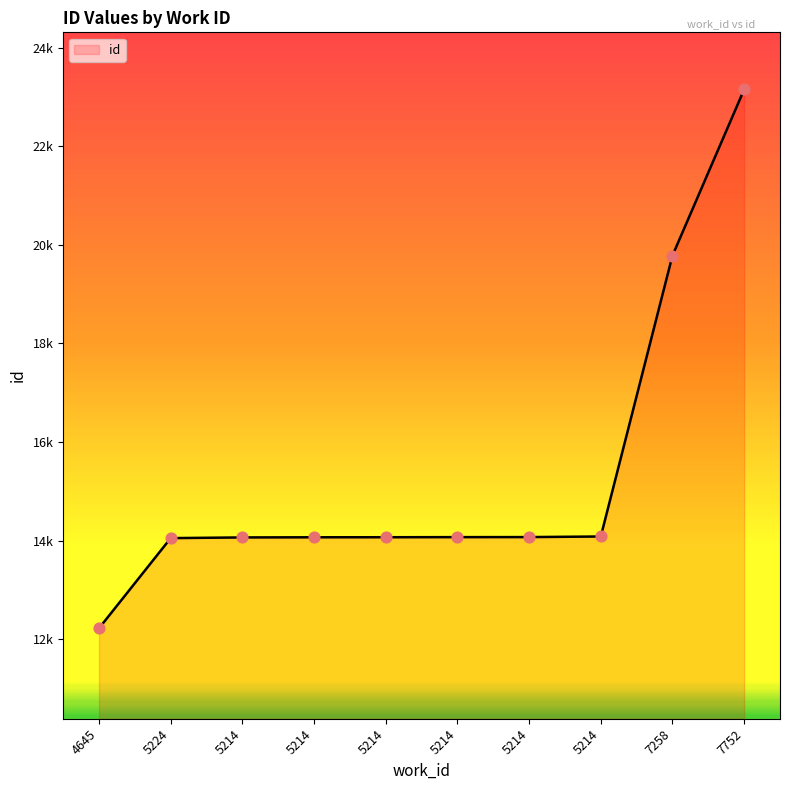

Is this an area chart (filled region under the line)?

Yes